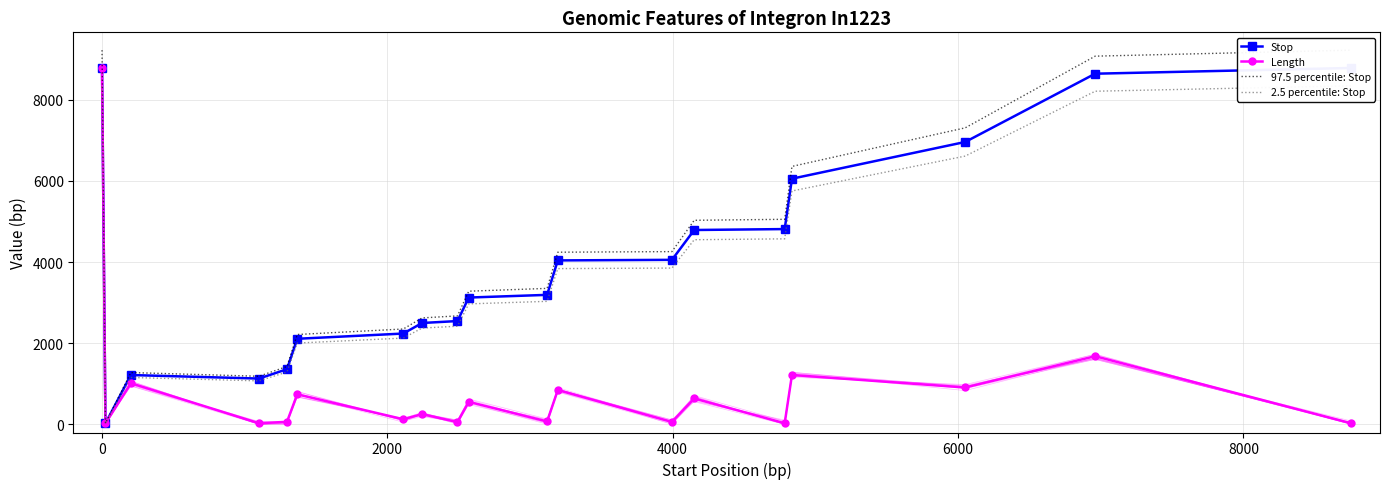

What is the maximum value for Stop?

8781.0